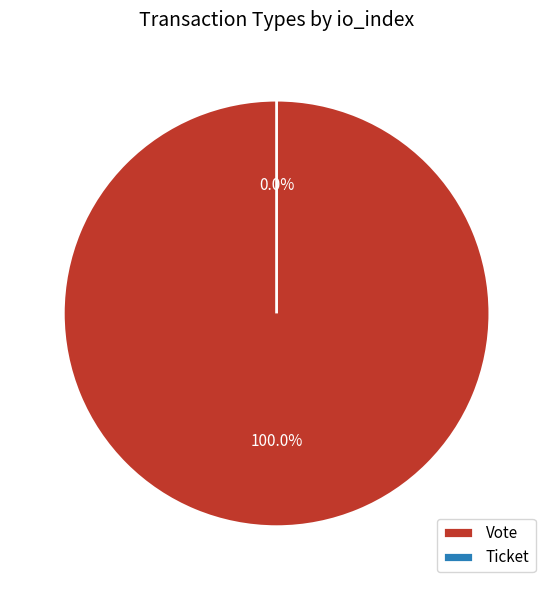

Which category accounts for the majority?

Vote